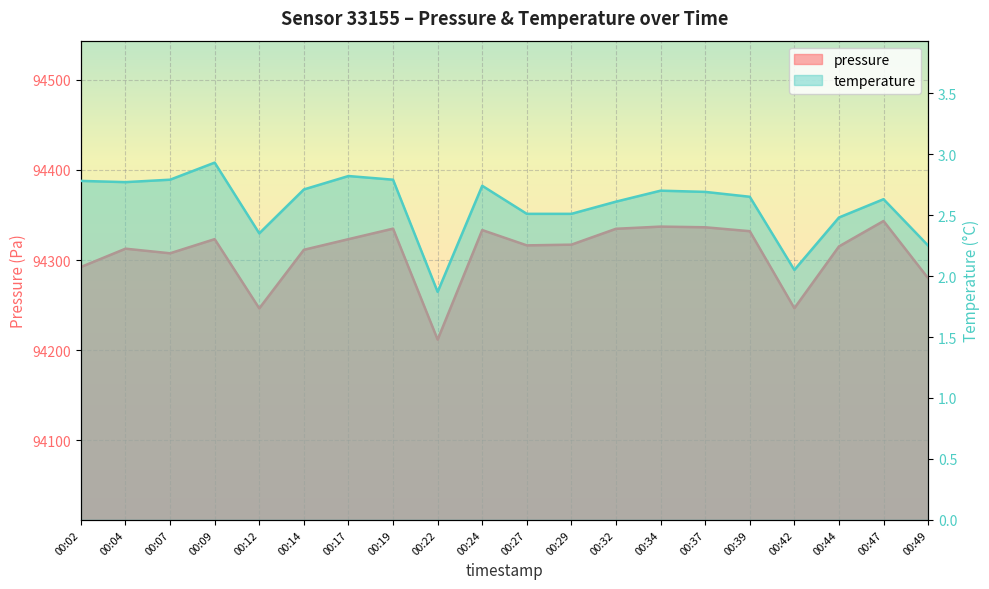

How many data points in temperature are less than 2?

1